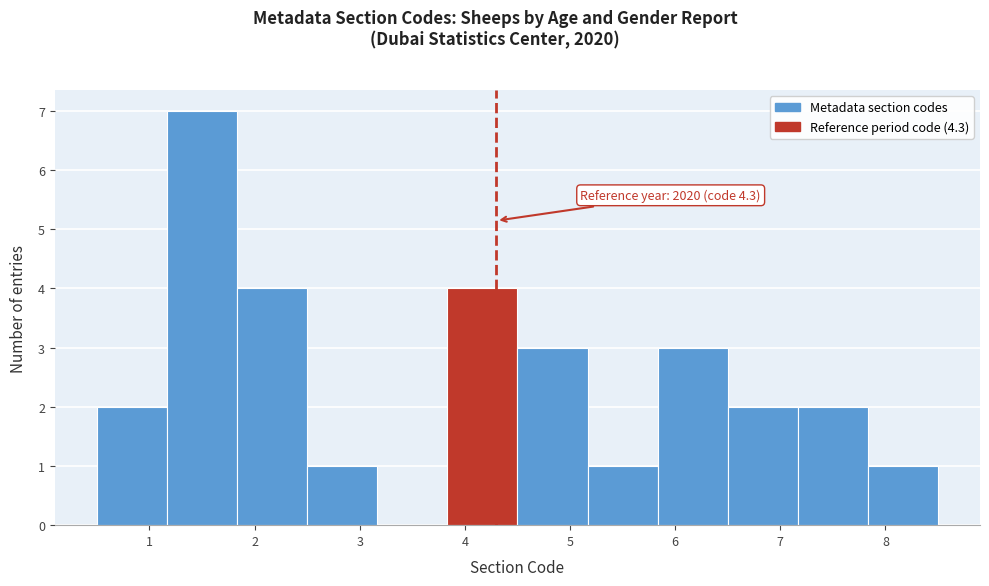

Which range on the x-axis has the tallest bar?

1.2 to 1.8